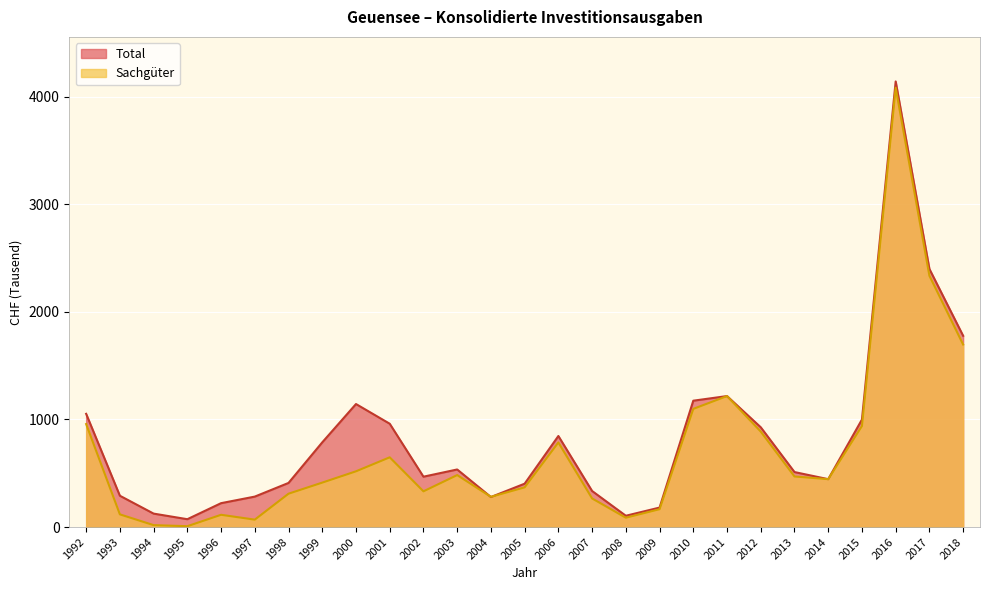

True or false: Total and Sachgüter intersect in this chart.

True